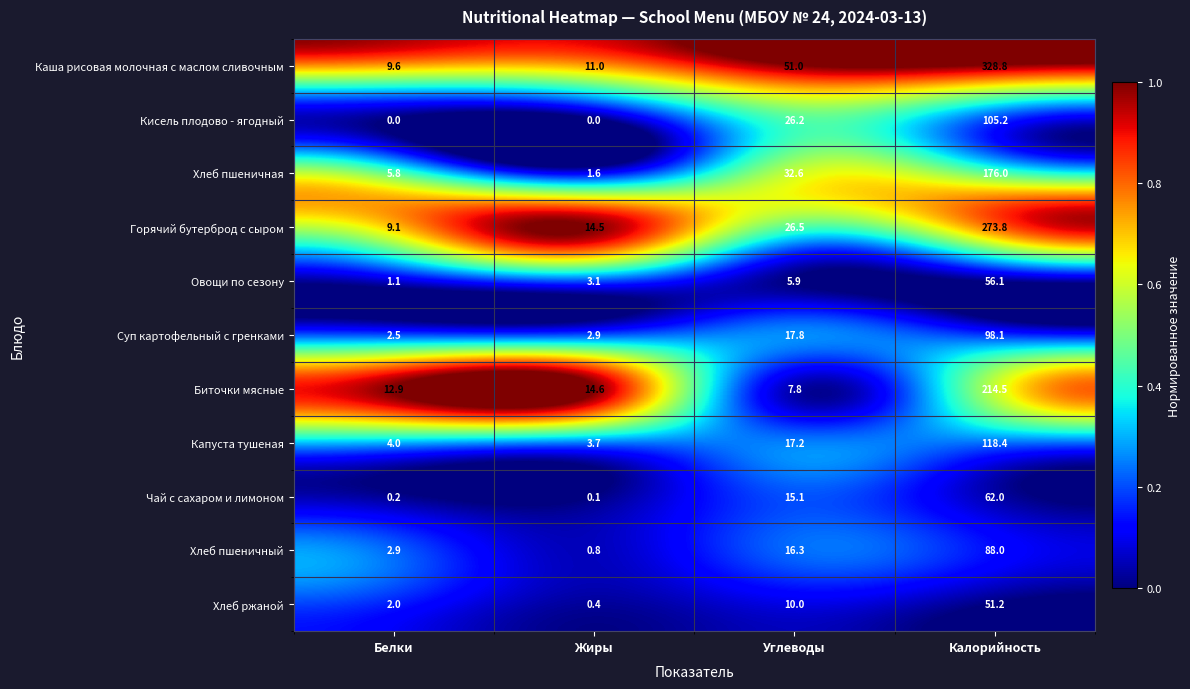

At Калорийность, list the series in order from largest to smallest.

Каша рисовая молочная с маслом сливочным, Горячий бутерброд с сыром, Биточки мясные, Хлеб пшеничная, Капуста тушеная, Кисель плодово - ягодный, Суп картофельный с гренками, Хлеб пшеничный, Чай с сахаром и лимоном, Овощи по сезону, Хлеб ржаной